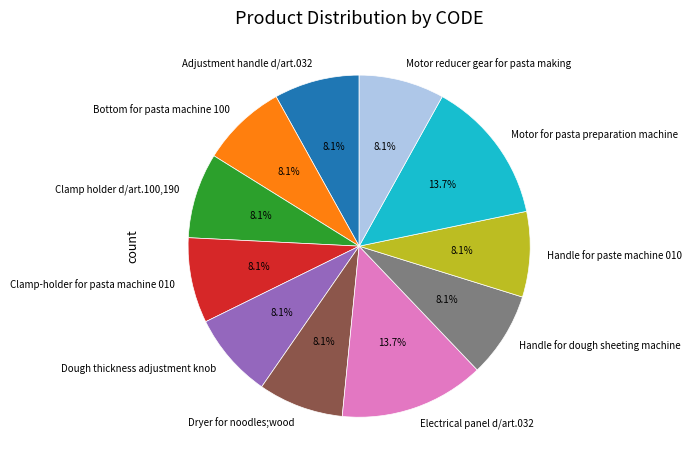

To the nearest percent, what is the average slice percentage?

9%